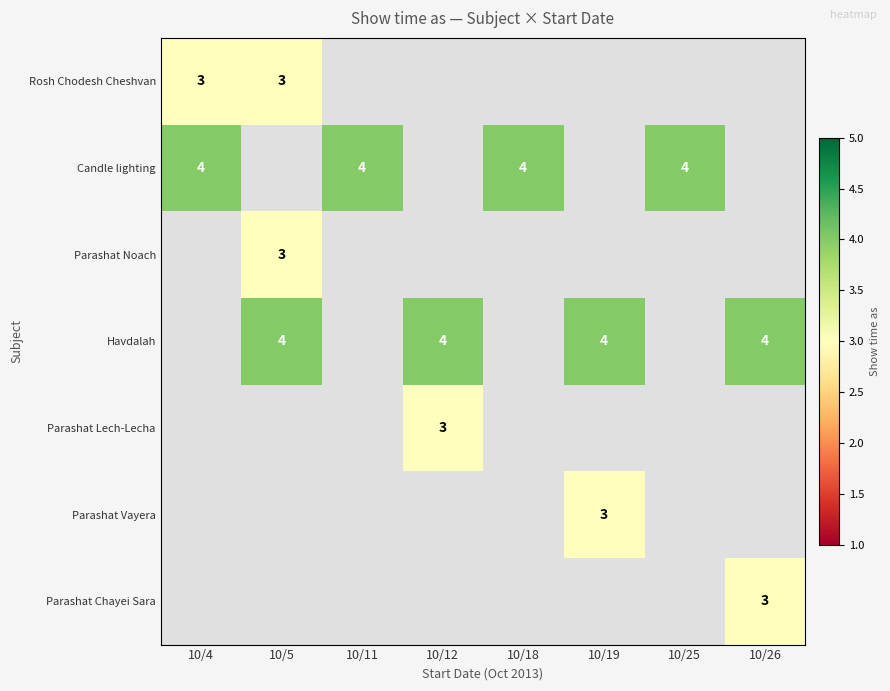

How many distinct data groups are displayed?

7